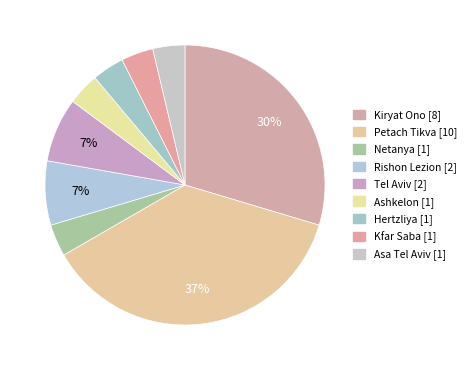

How many segments does this pie chart have?

9